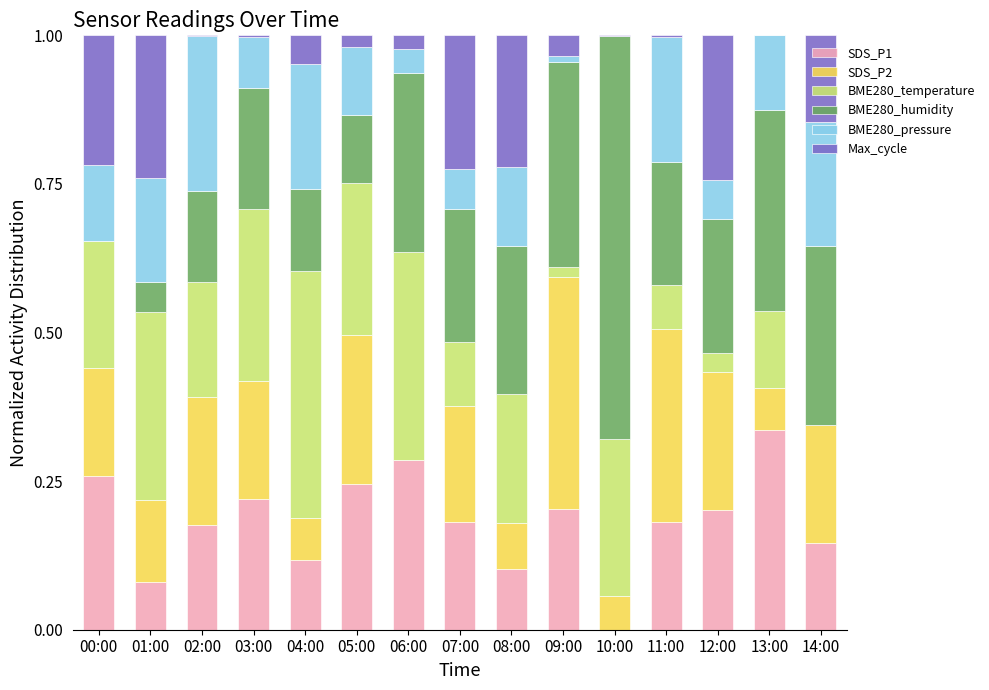

What is the total value across all series at 04:00?

1.0